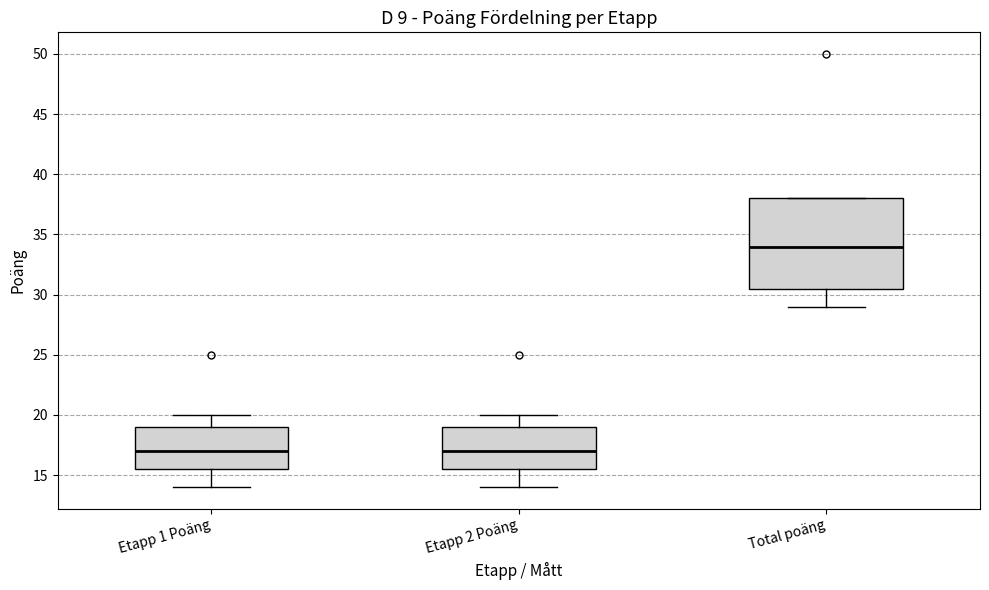

Reading left to right, transcribe this box plot: for each box, give where its median line is, the range the box spans, and where its two whiskers end, as read against the y-axis. The values are not printed on the chart, so give them approximately, as read against the axis.

Etapp 1 Poäng: median 17.0, box 15.5 to 19.0, whiskers 14.0 to 20.0
Etapp 2 Poäng: median 17.0, box 15.5 to 19.0, whiskers 14.0 to 20.0
Total poäng: median 34.0, box 30.5 to 38.0, whiskers 29.0 to 38.0